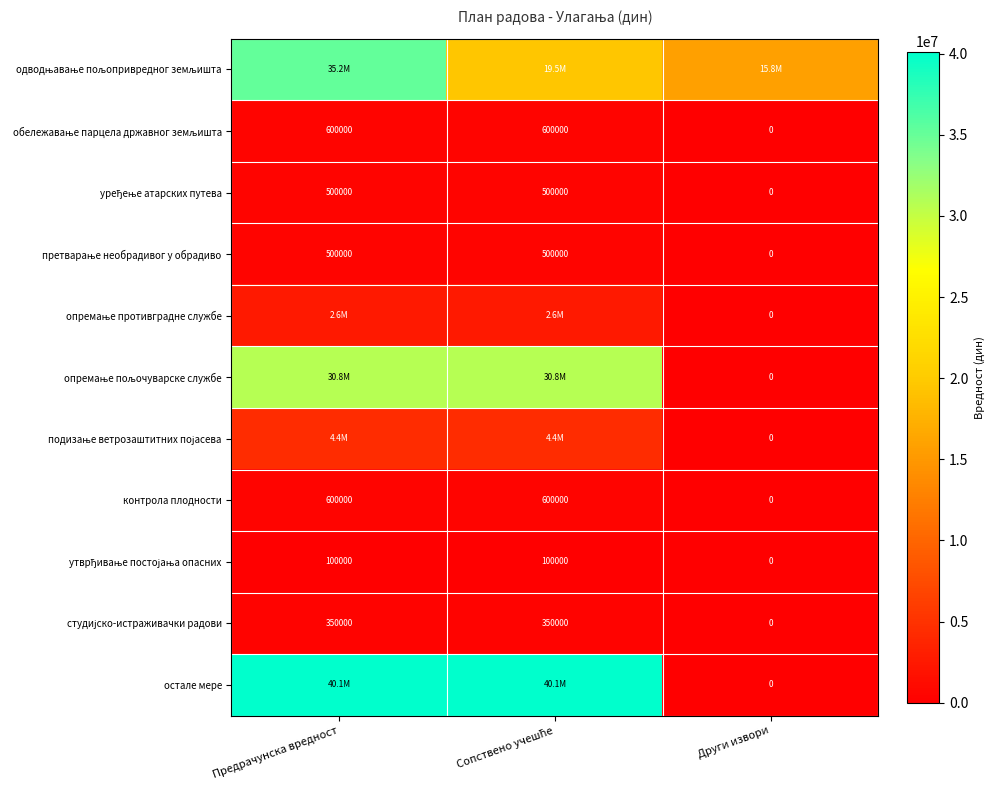

What is the average value of the контрола плодности series?

400000